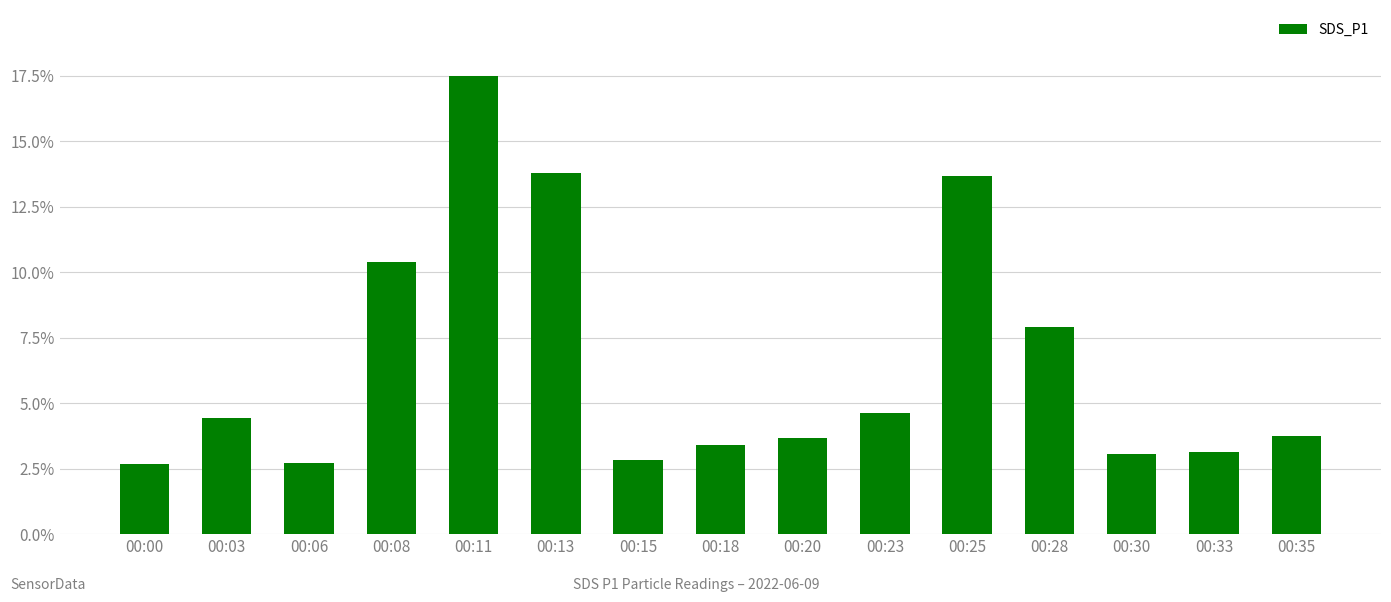

Reading left to right, transcribe all the data shown in this chart.

2.7	4.4	2.7	10.4	17.5	13.8	2.8	3.4	3.7	4.6	13.7	7.9	3.1	3.1	3.7